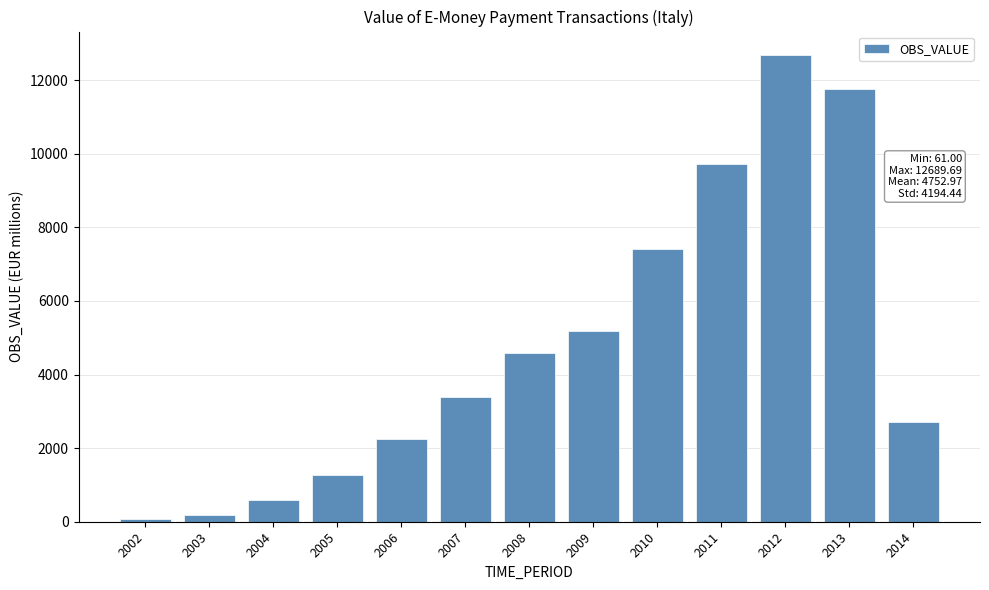

Reading right to left, extract all data points from this chart.

2014=2697.4	2013=11753.0	2012=12689.7	2011=9713.7	2010=7423.0	2009=5197.0	2008=4581.0	2007=3379.0	2006=2253.9	2005=1279.0	2004=577.7	2003=183.3	2002=61.0